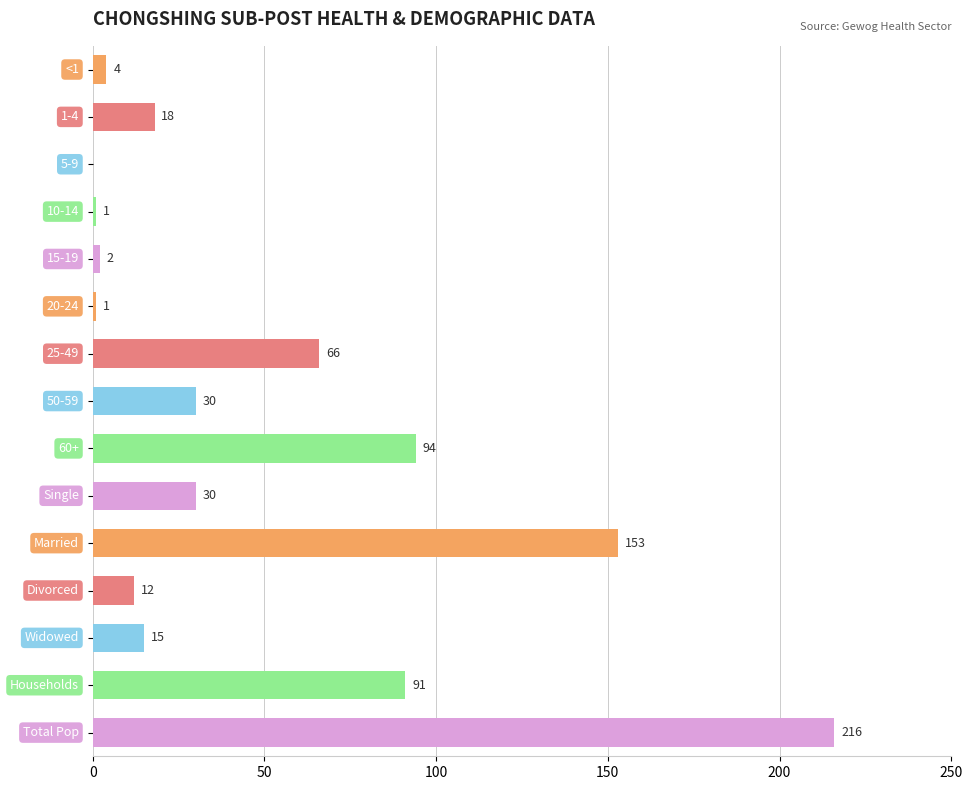

What is the greatest value displayed?

216